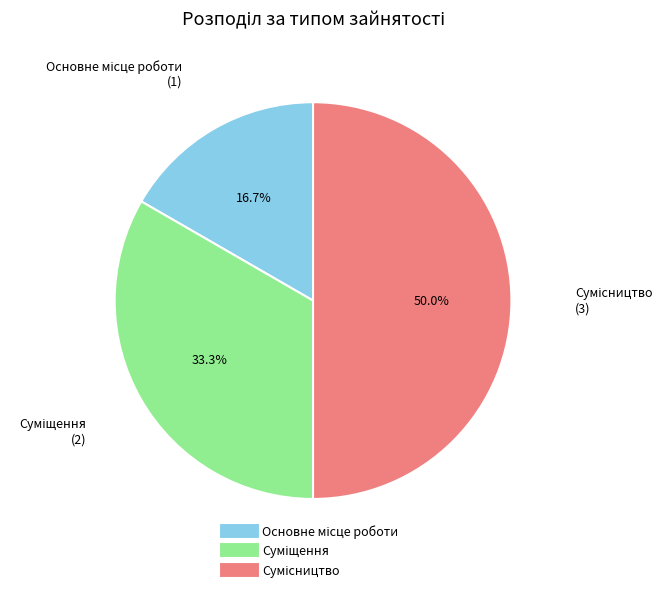

What is the change in value from Основне місце роботи to Сумісництво?

+2